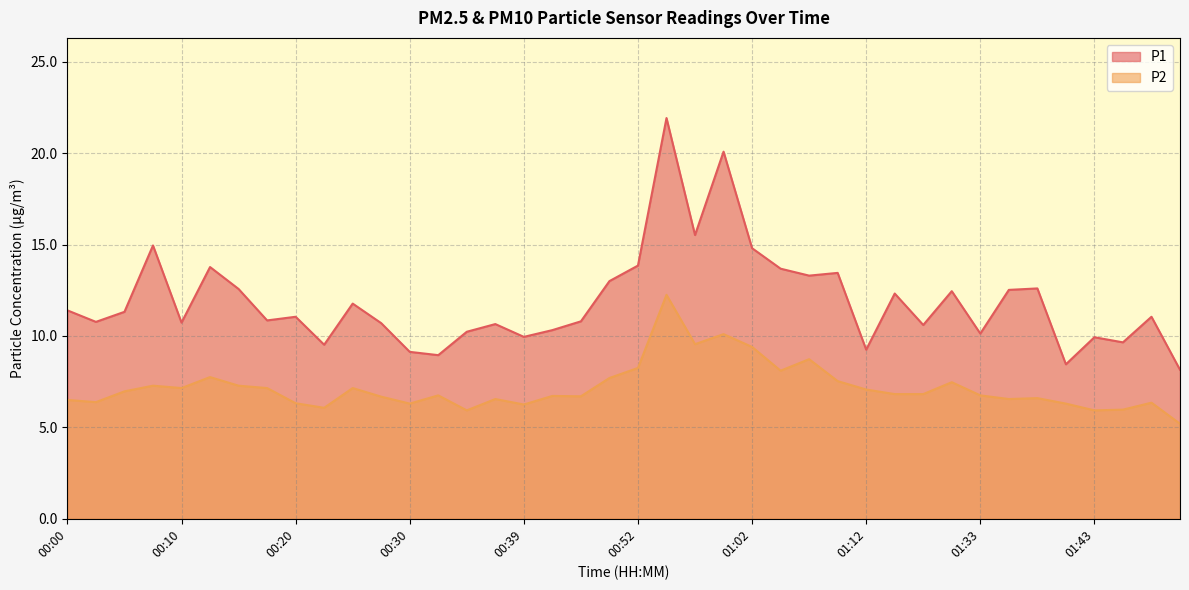

Which series has the widest spread of values?

P1